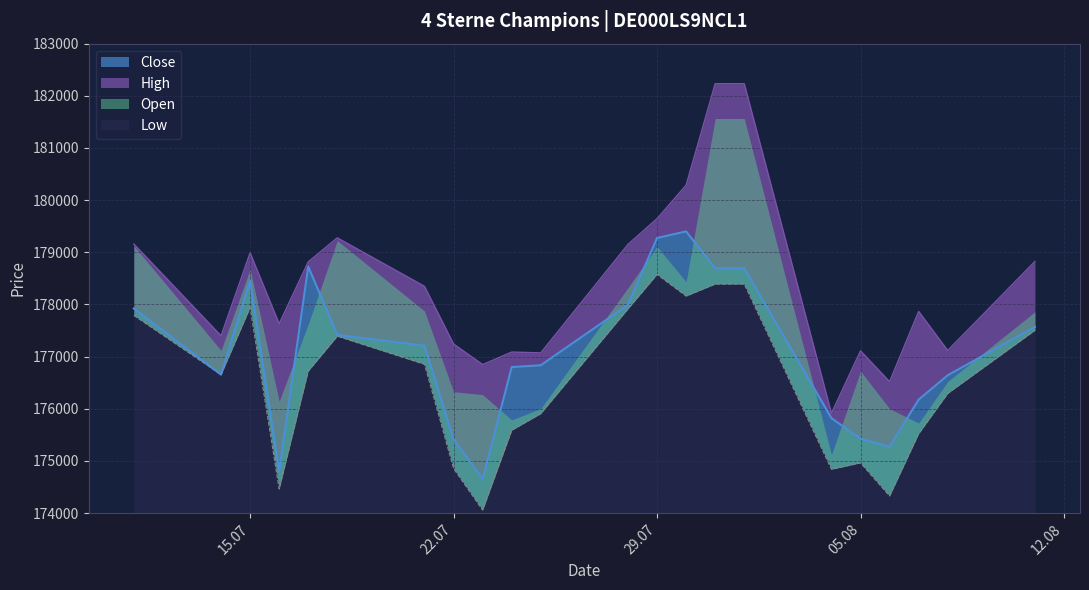

What is the label of the 5th point from the right?

05.08